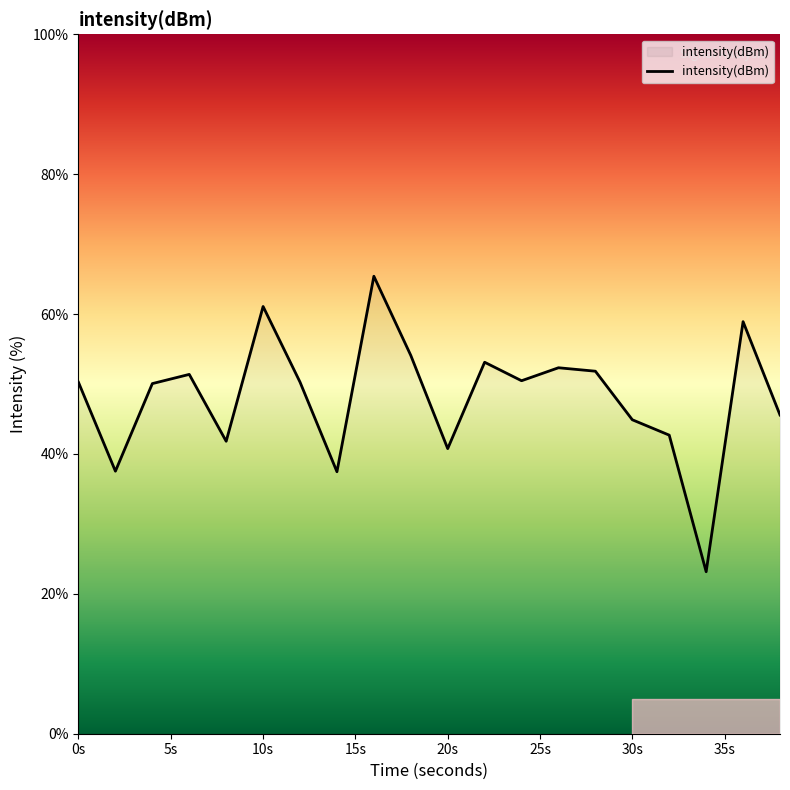

What is the smallest value displayed?

23.2